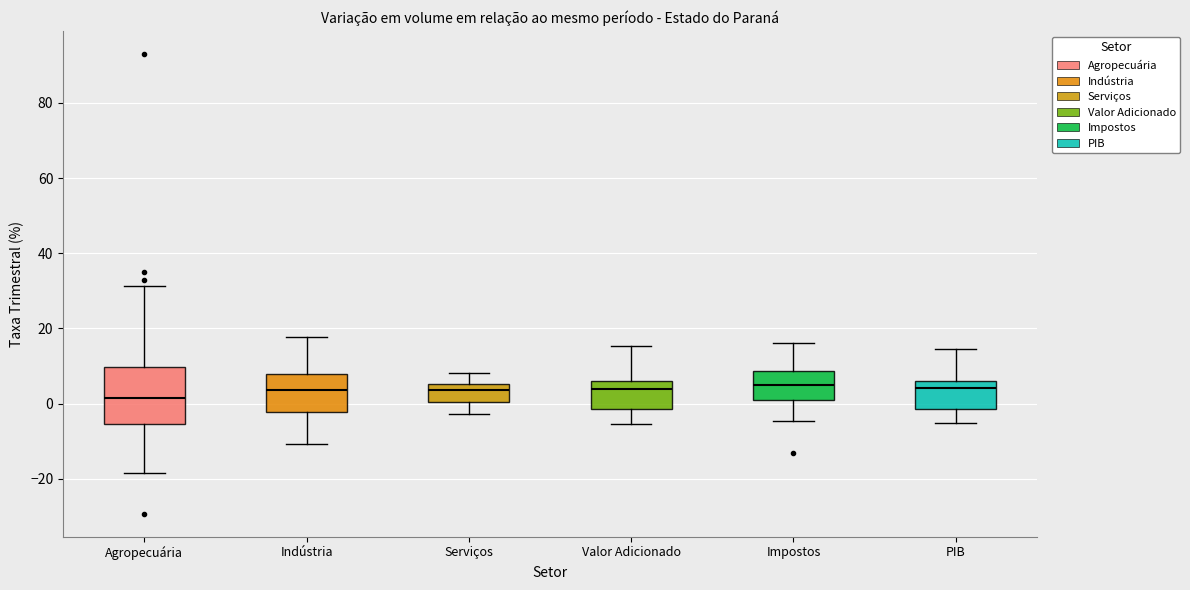

Reading left to right, read every box against the y-axis: the position of its median line, the range the box covers, and the ends of its whiskers. The values are not printed on the chart, so give them approximately, as read against the axis.

Agropecuária: median 2, box -6 to 10, whiskers -18 to 32
Indústria: median 4, box -2 to 8, whiskers -10 to 18
Serviços: median 4, box 0 to 6, whiskers -2 to 8
Valor Adicionado: median 4, box -2 to 6, whiskers -6 to 16
Impostos: median 6, box 0 to 8, whiskers -4 to 16
PIB: median 4, box -2 to 6, whiskers -6 to 14